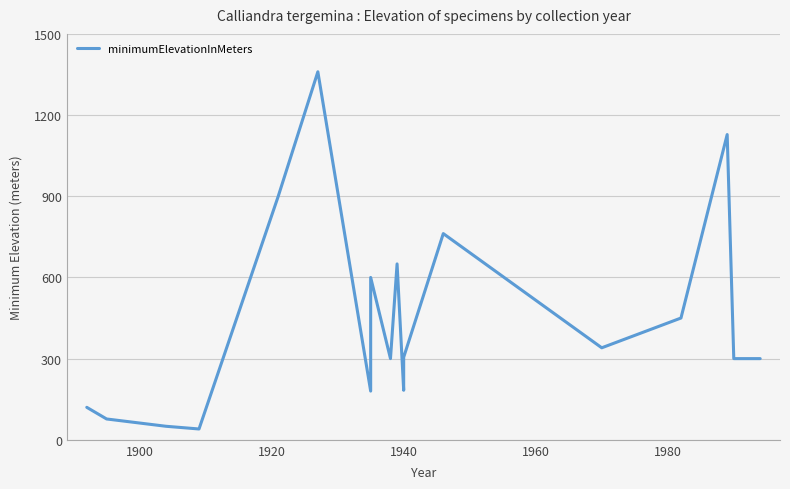

What is the value of the 3rd point from the left?

50